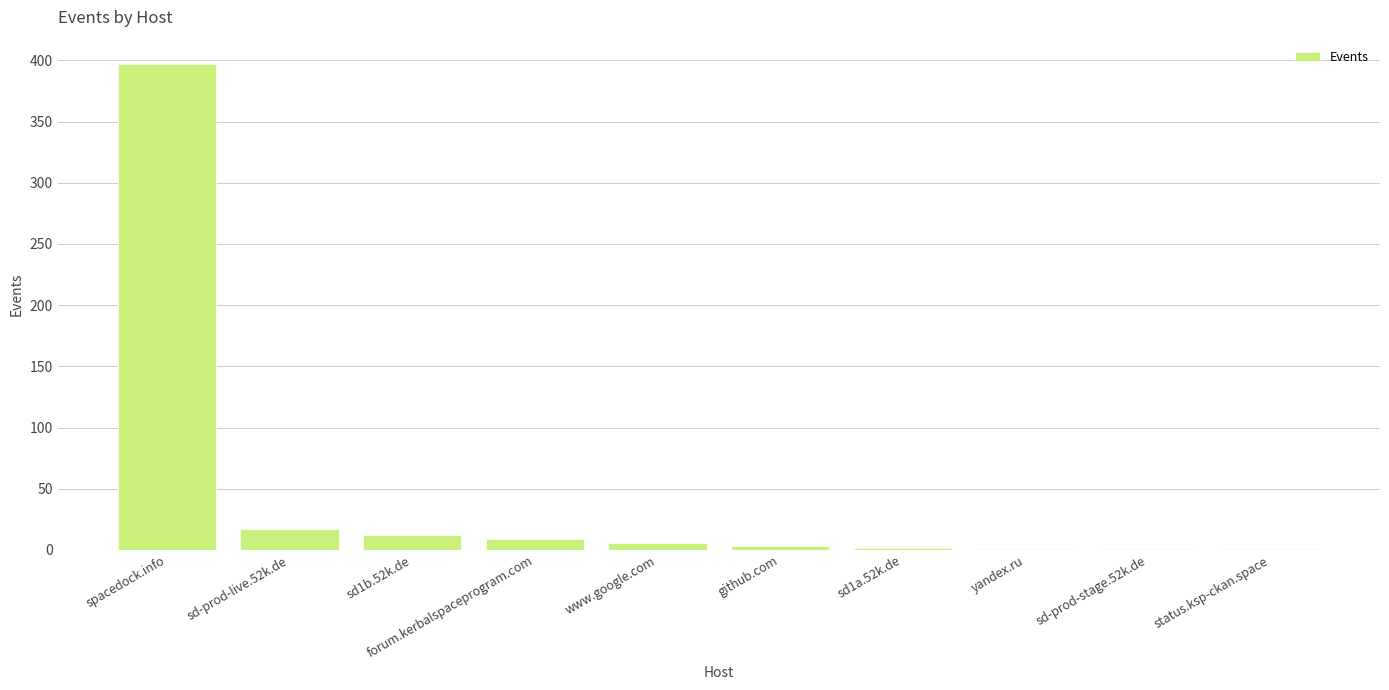

Is it true that the value at spacedock.info is 219?

False